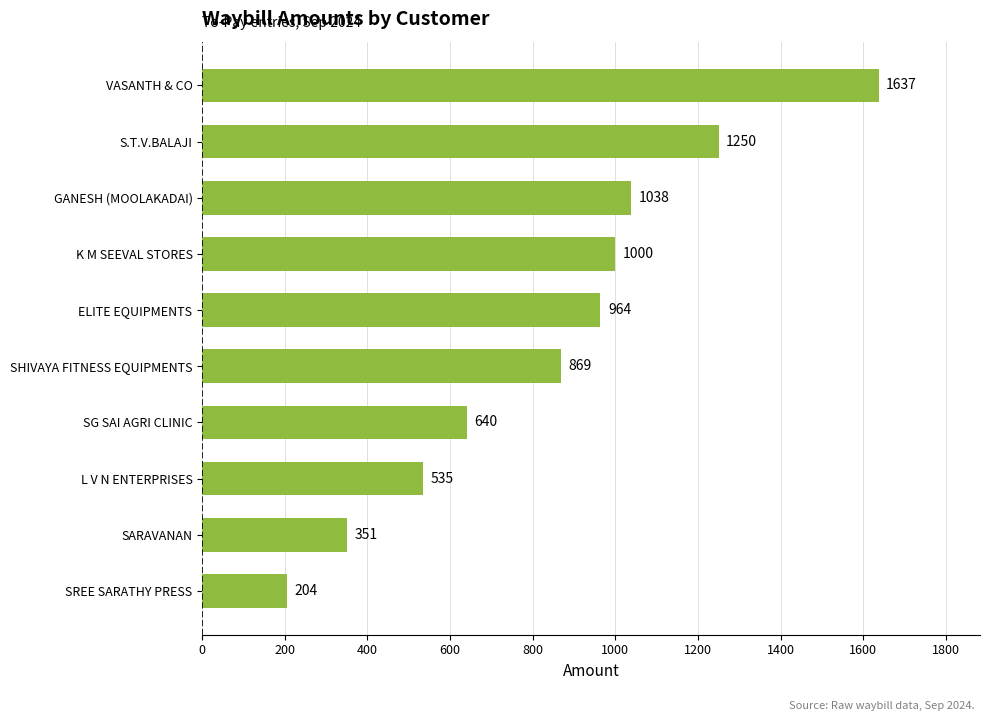

Reading top to bottom, what are all the values shown in this chart?

VASANTH & CO=1637	S.T.V.BALAJI=1250	GANESH (MOOLAKADAI)=1038	K M SEEVAL STORES=1000	ELITE EQUIPMENTS=964	SHIVAYA FITNESS EQUIPMENTS=869	SG SAI AGRI CLINIC=640	L V N ENTERPRISES=535	SARAVANAN=351	SREE SARATHY PRESS=204